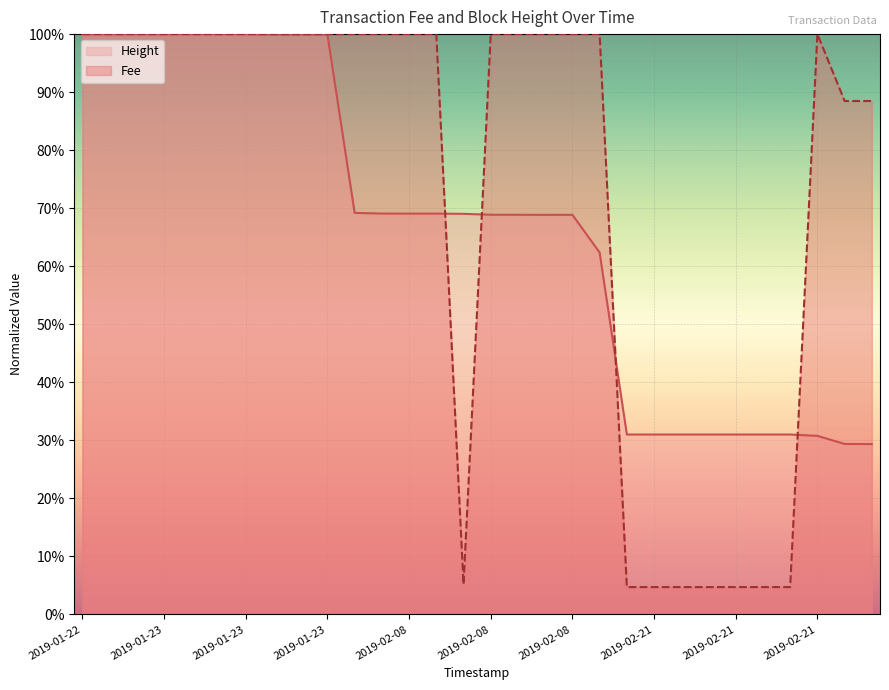

Which series has the largest total across all categories?

Fee